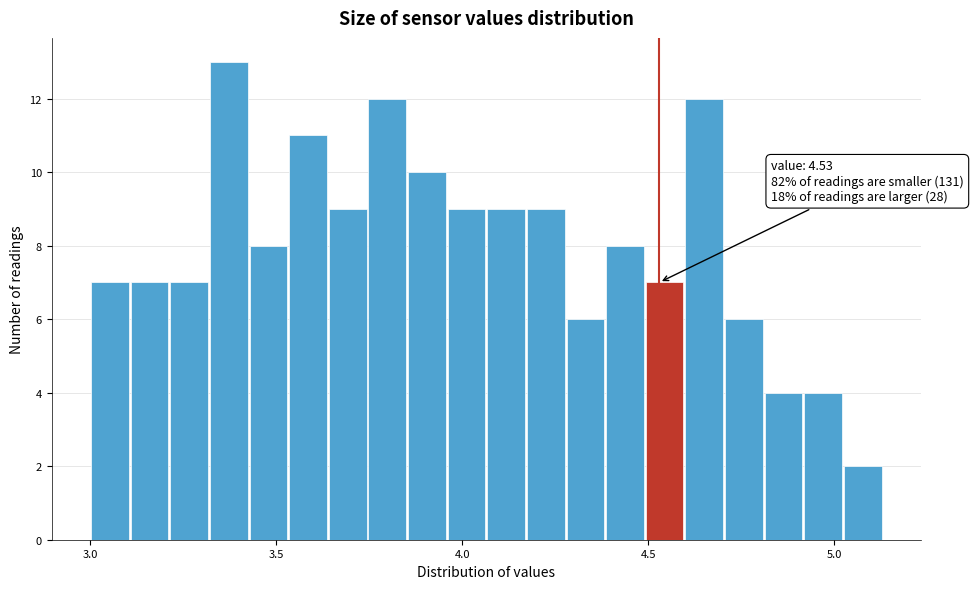

Read against the x-axis, roughly where is the centre of the tallest bar?

3.35